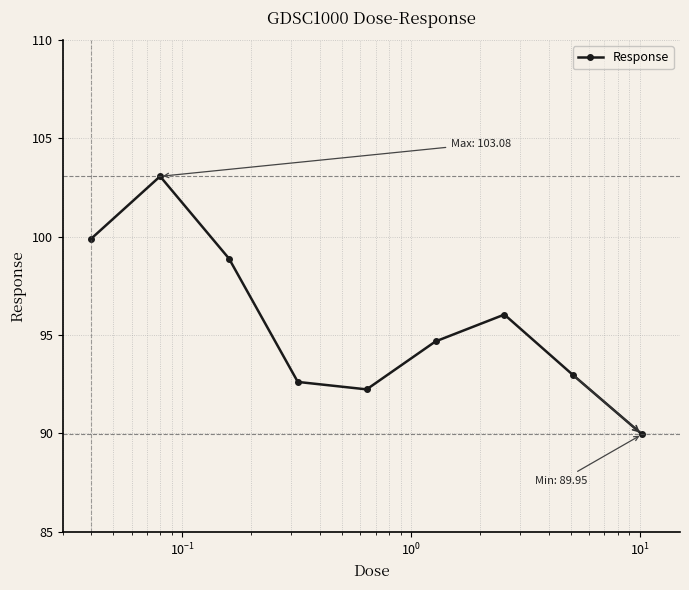

What is the difference between the maximum and minimum values?

13.1